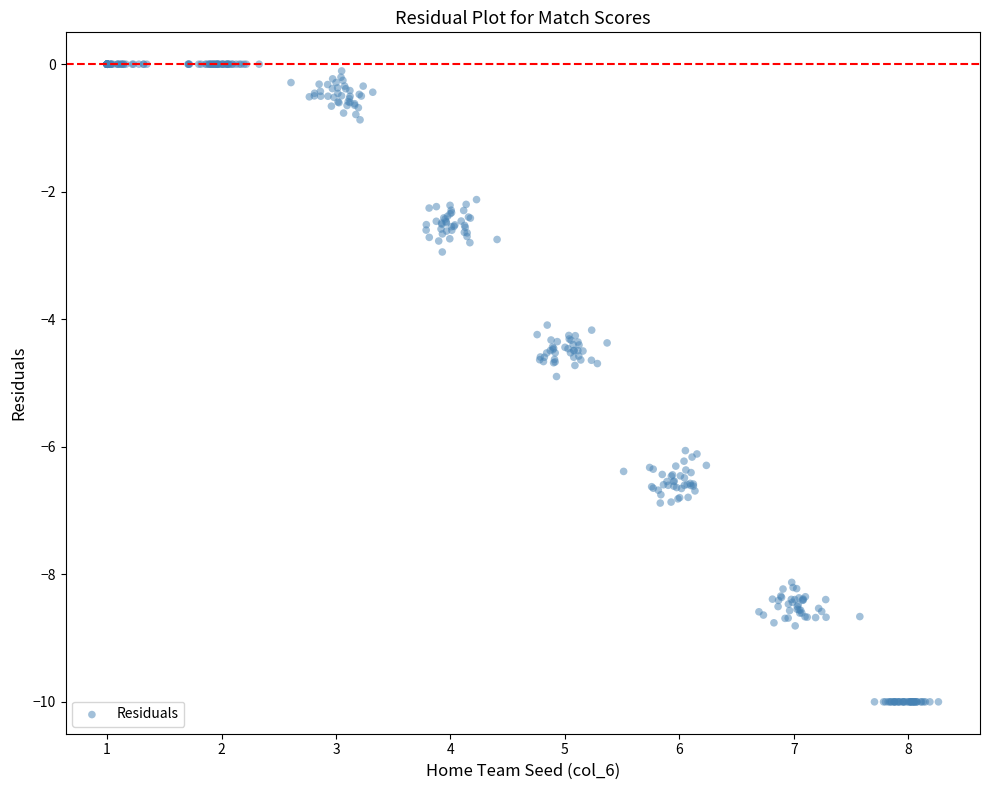

What is the range of Y values (max minus min)?

10.0